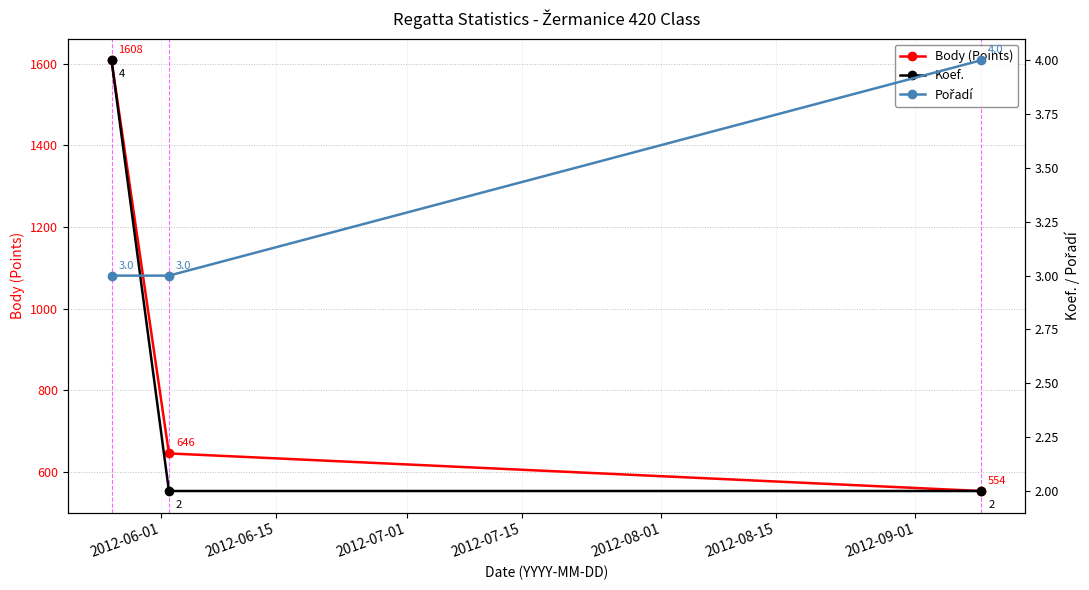

What is the value of the Body (Points) point at the 1st from the left?

1608